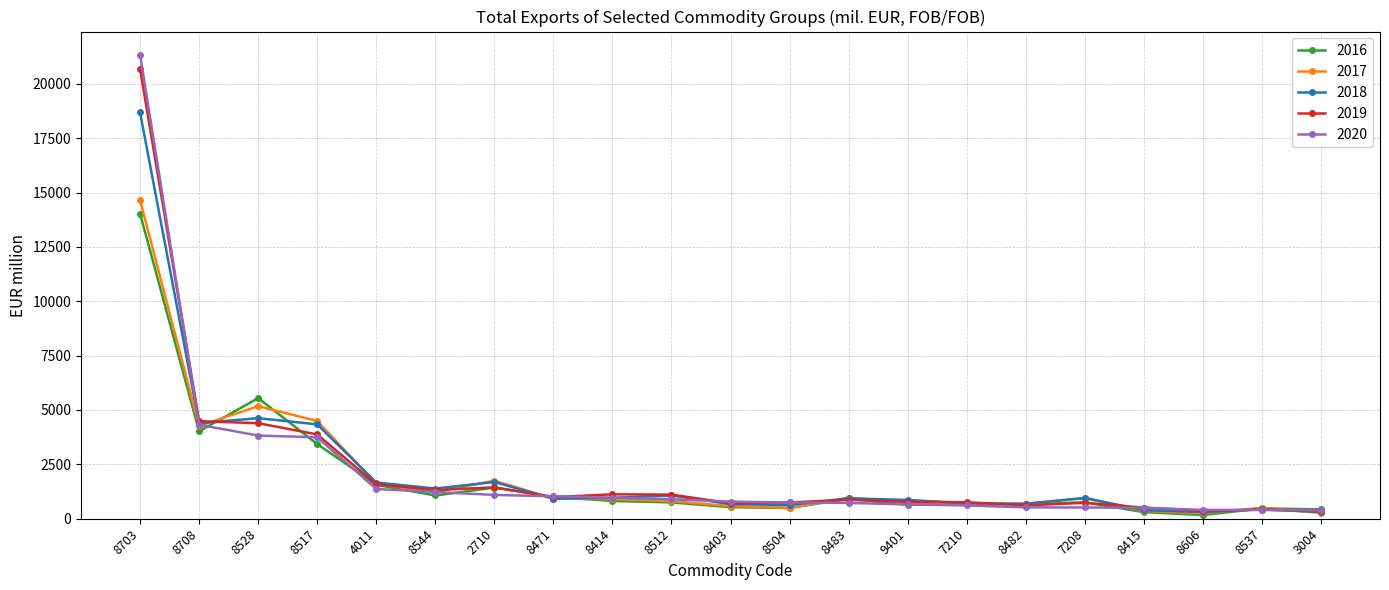

How many data points in 2017 are less than 899?

10